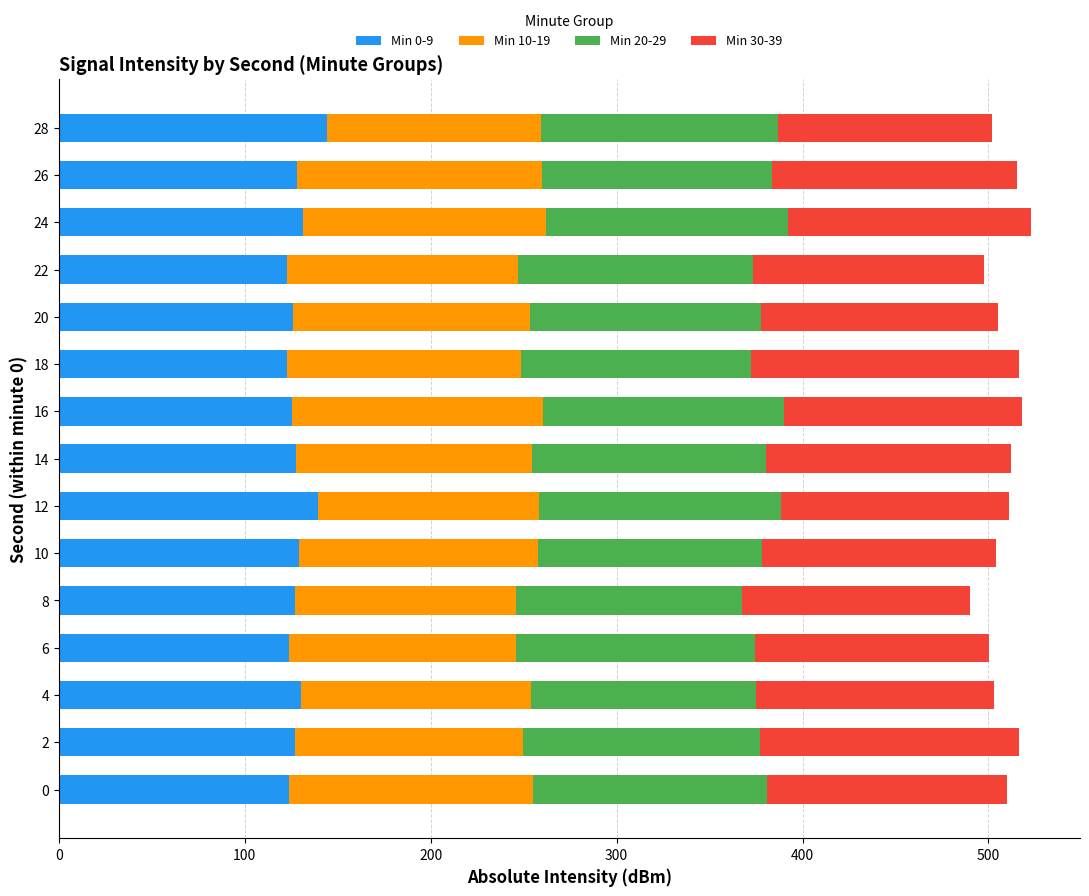

What is the difference between the maximum and minimum values in the Min 0-9 series?

21.6